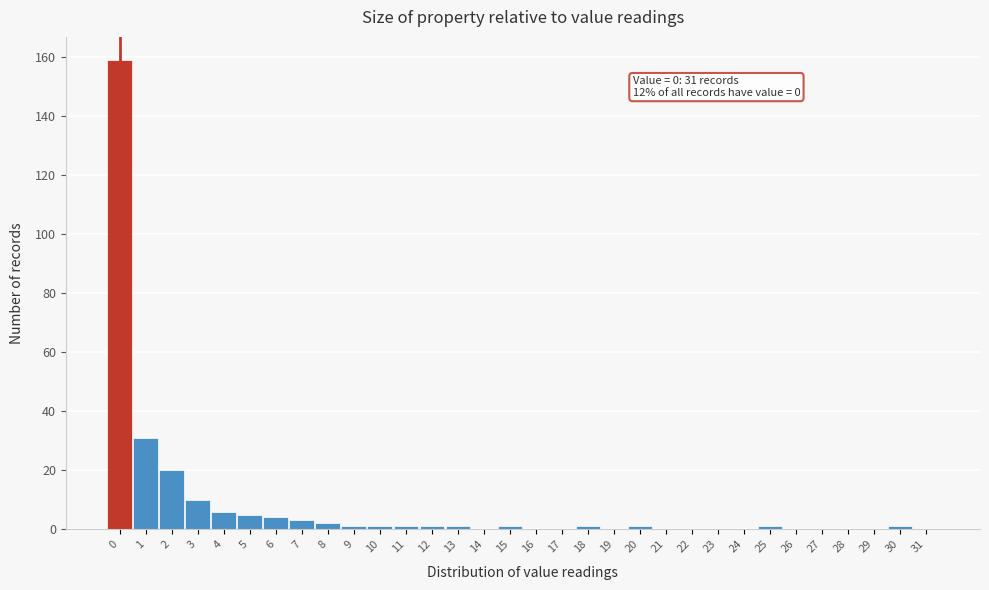

Which range on the x-axis has the tallest bar?

-0.5 to 0.5